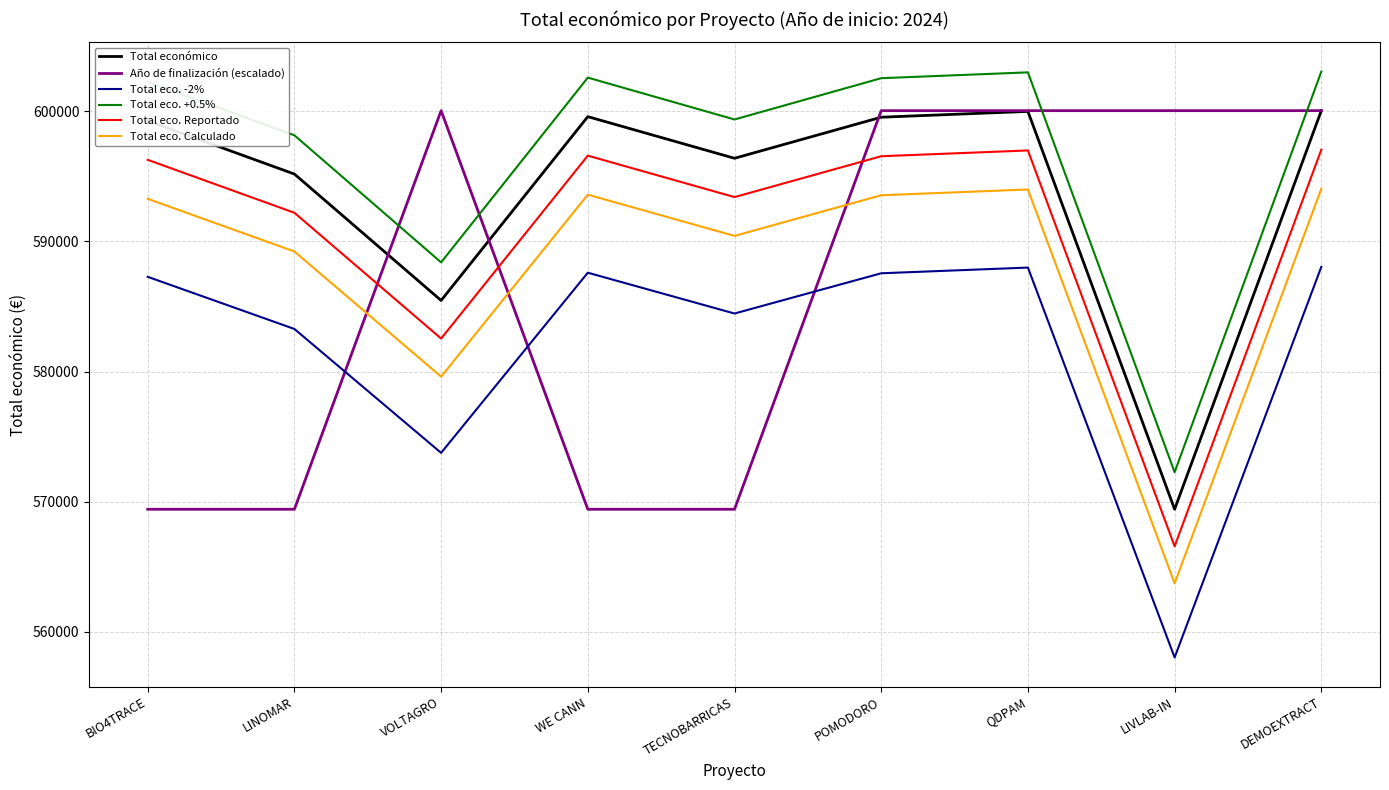

What is the average value of the Total eco. Calculado series?

587933.3